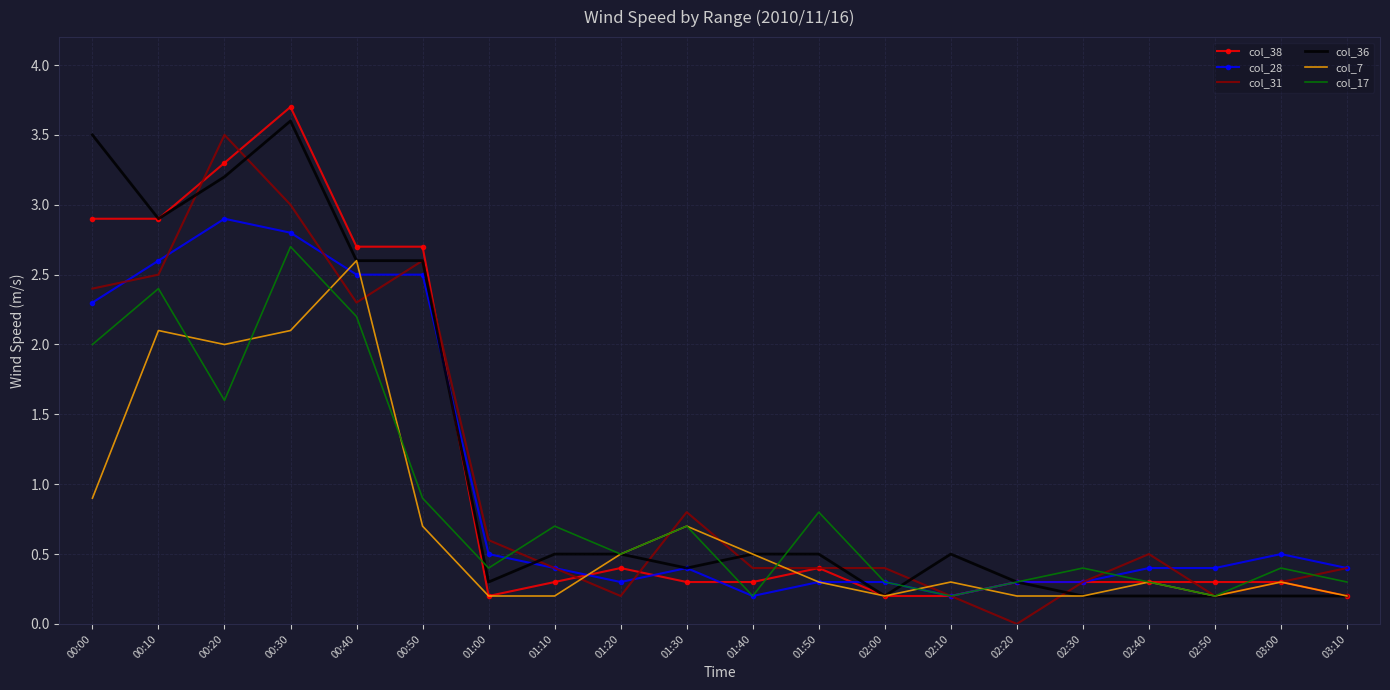

Which category has the highest value in the col_7 series?

00:40